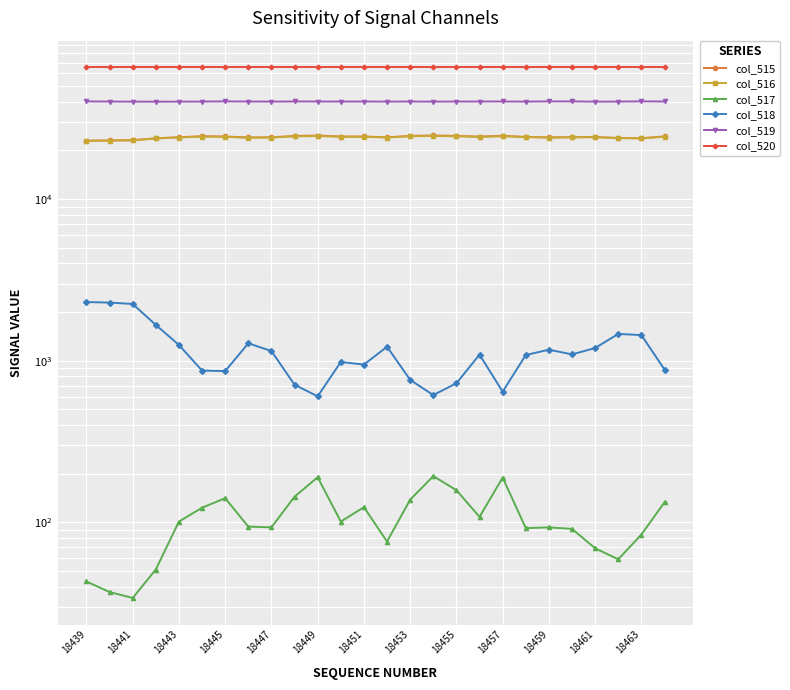

How many lines are shown in the chart?

6